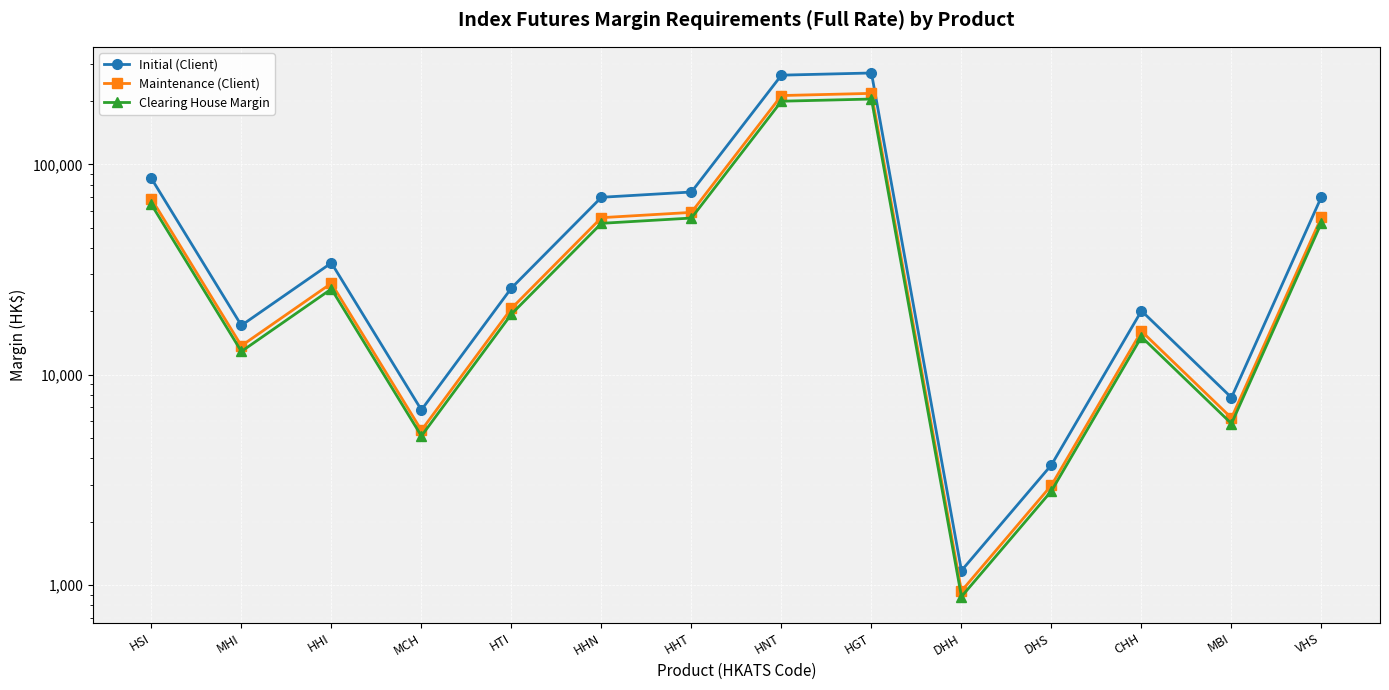

At which label does Initial (Client) first exceed 33981?

HSI